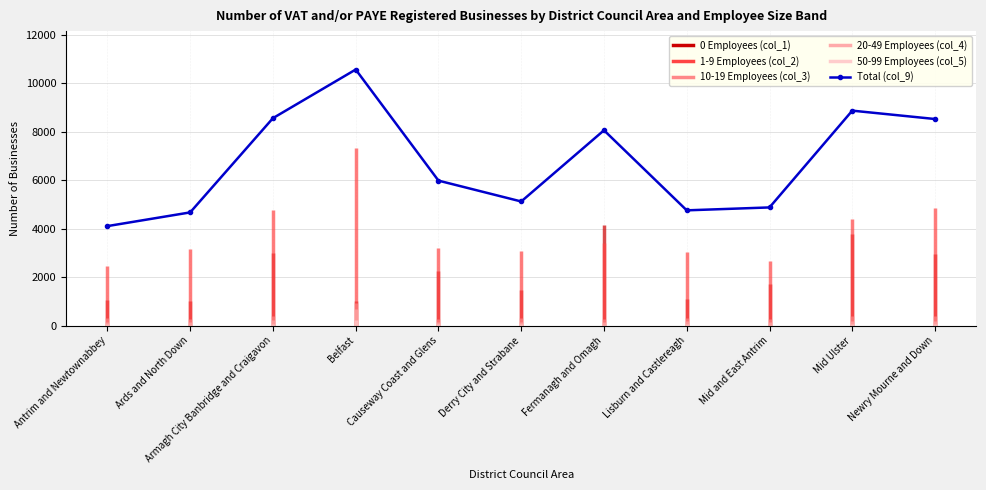

Reading left to right, what are all the values shown in this chart?

Antrim and Newtownabbey=4105	Ards and North Down=4670	Armagh City Banbridge and Craigavon=8555	Belfast=10560	Causeway Coast and Glens=5980	Derry City and Strabane=5120	Fermanagh and Omagh=8055	Lisburn and Castlereagh=4755	Mid and East Antrim=4875	Mid Ulster=8865	Newry Mourne and Down=8520